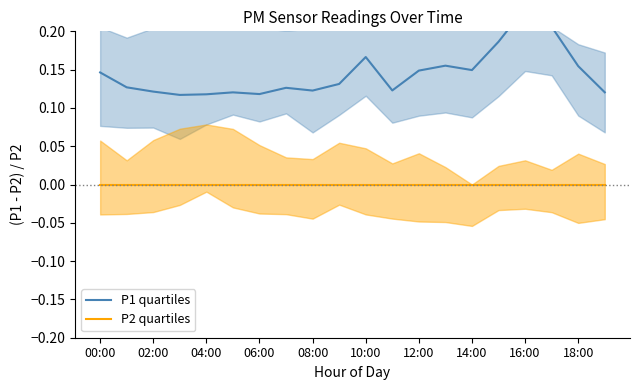

True or false: P2 quartiles has a value of 0.0 at 10:00.

True